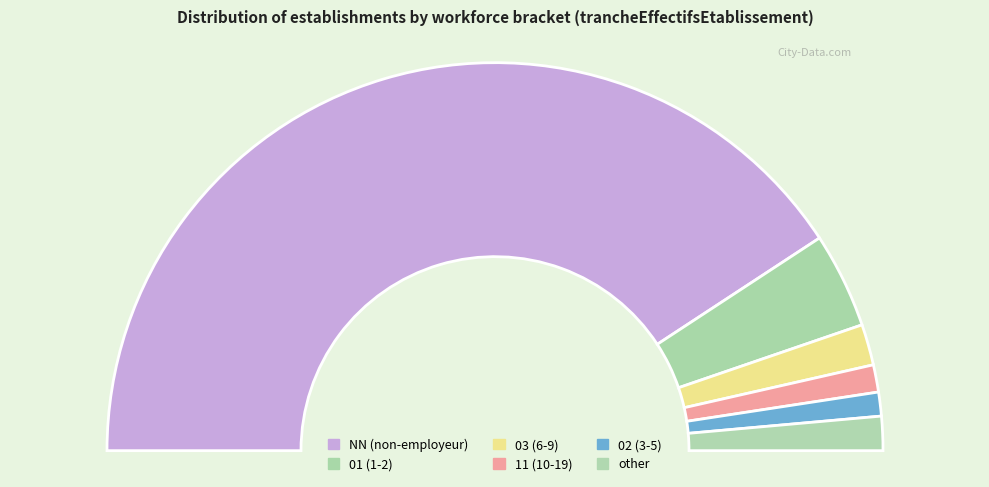

To the nearest percent, what is the difference between the largest and smallest slice percentages?

80%